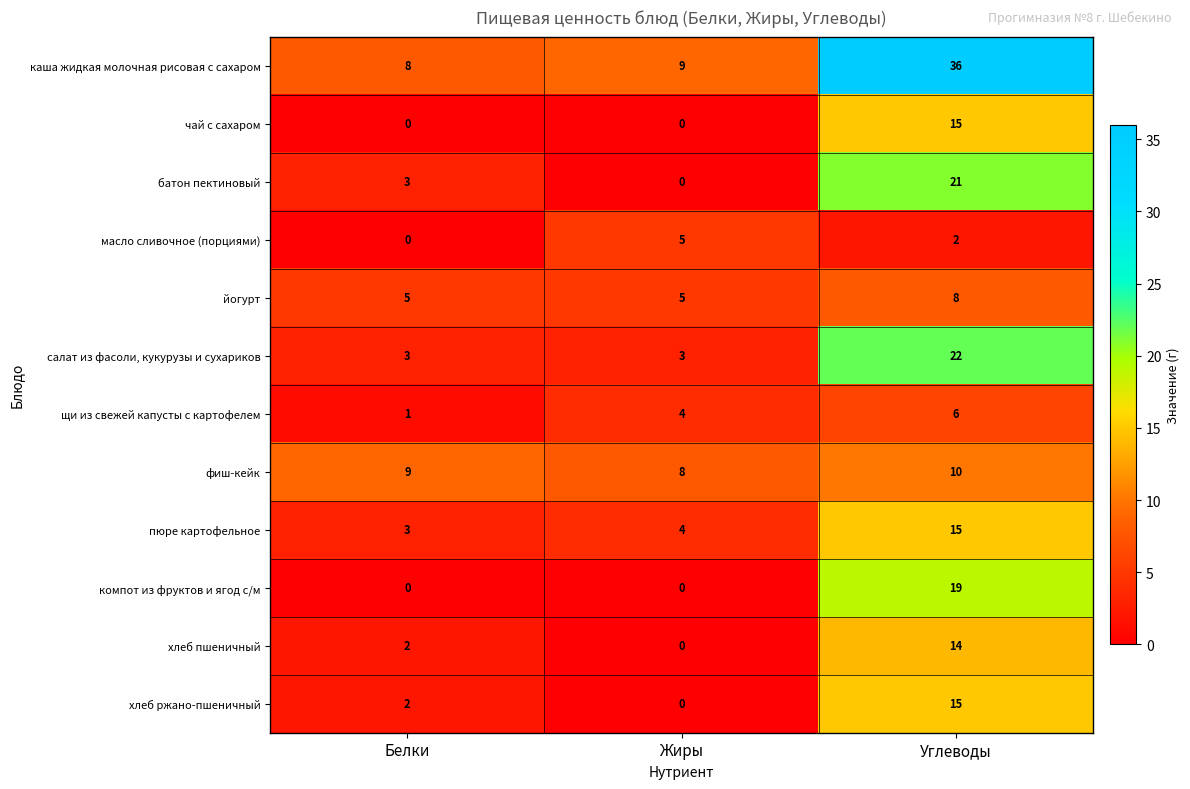

How many data points does each series have?

3